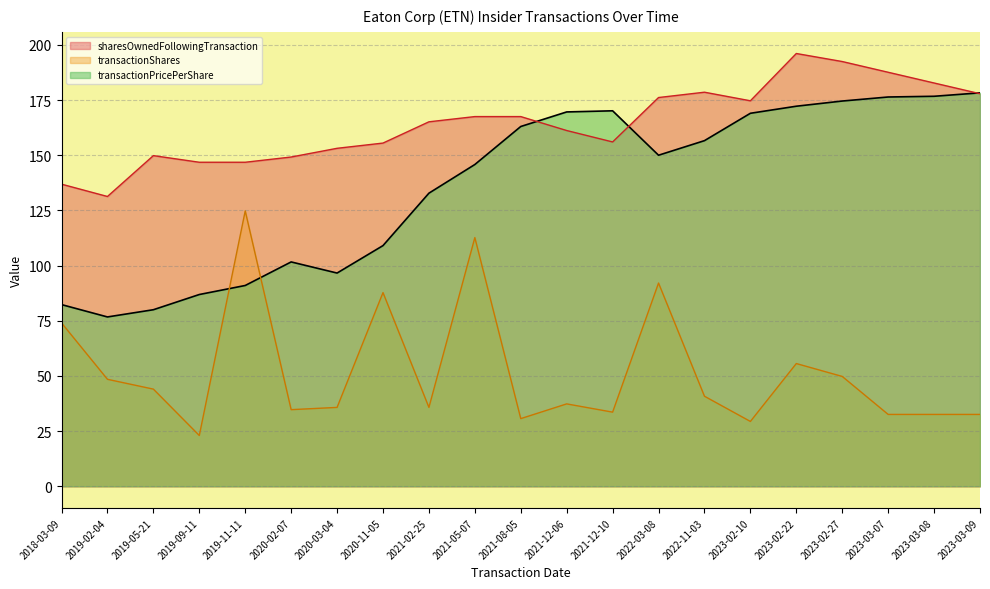

How many data points in sharesOwnedFollowingTransaction are less than 165?

10